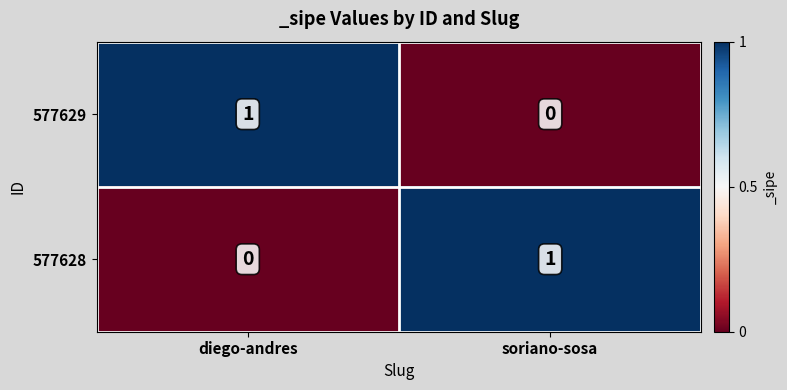

Where is 577628 nearest to the value 0?

diego-andres